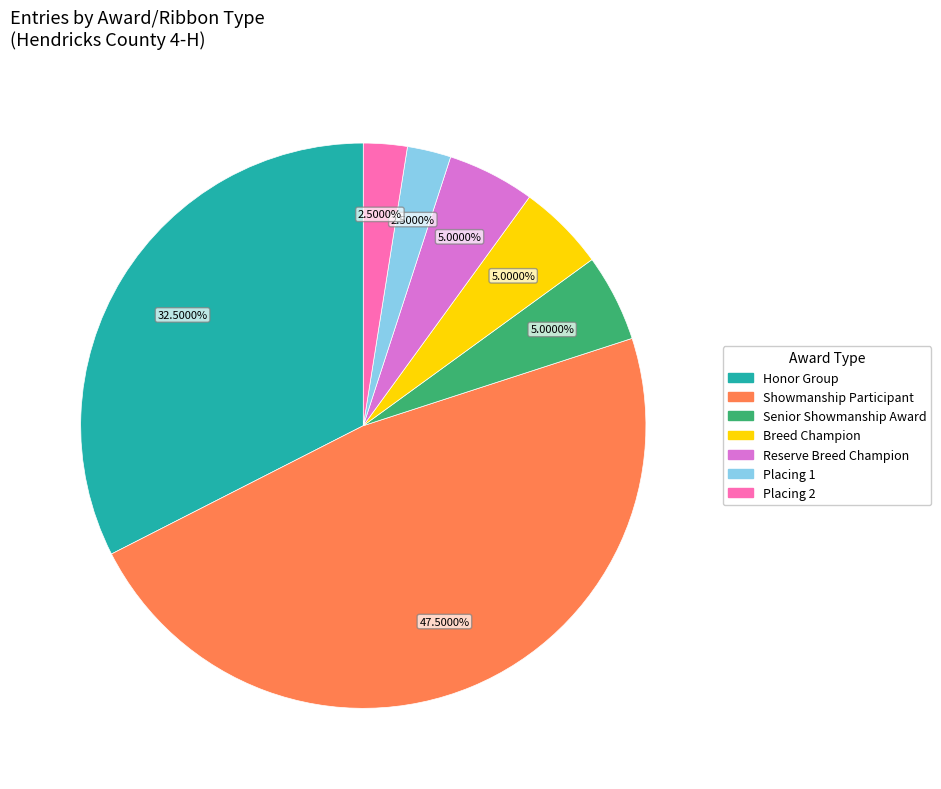

Is there a majority slice in this chart?

No